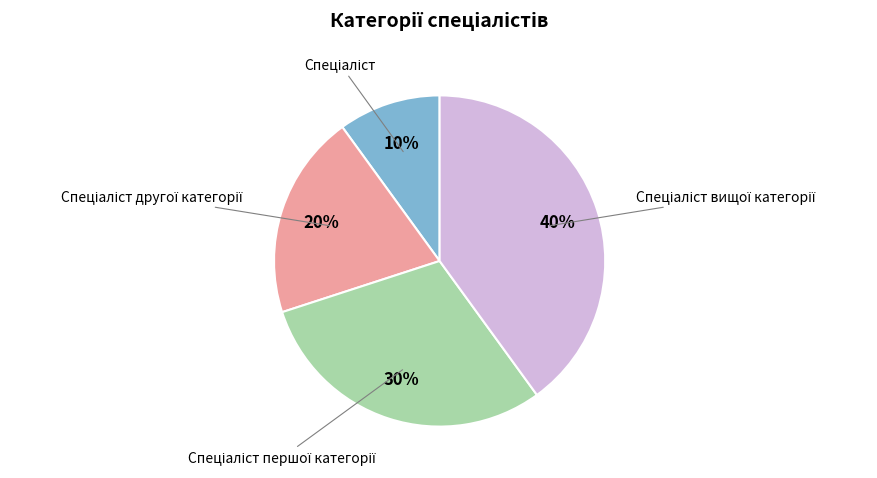

To the nearest percent, what is the average slice percentage?

25%